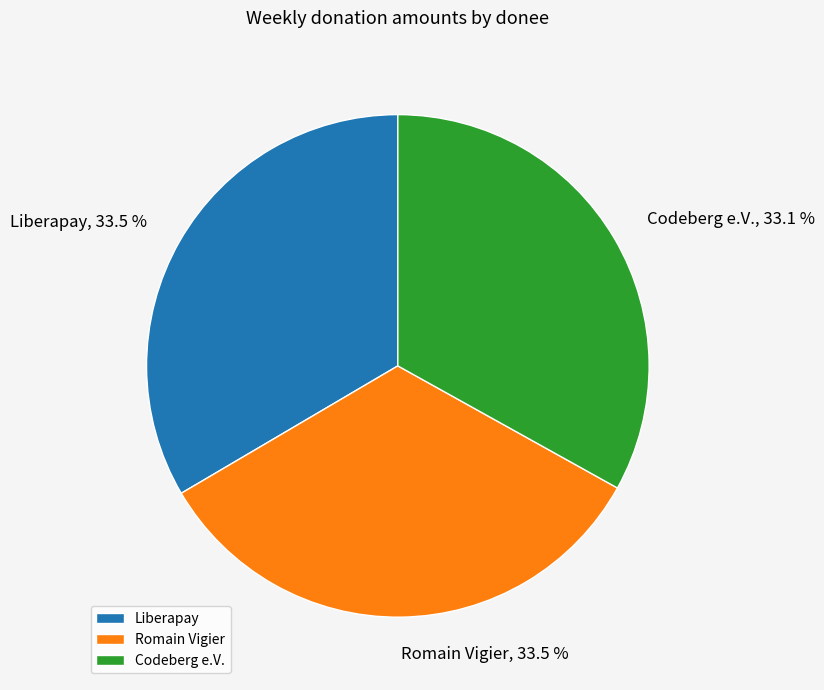

Is Codeberg e.V. the majority of the pie?

No